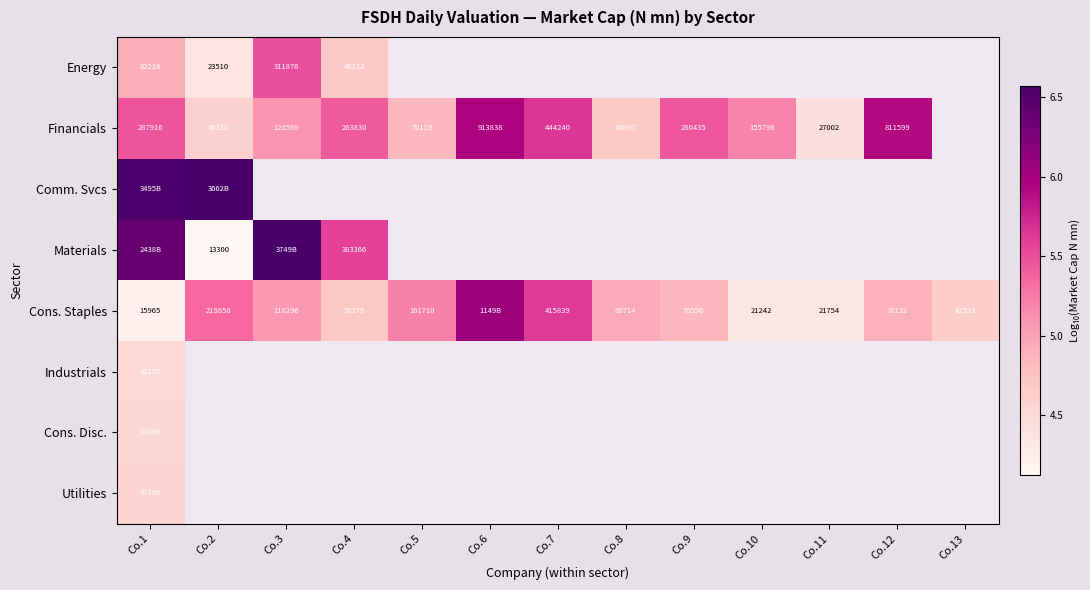

At which label does Comm. Svcs reach its peak?

Co.2